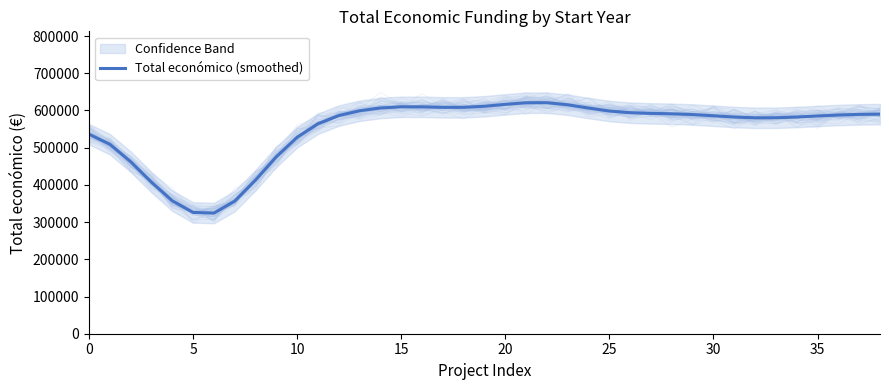

At which category does the chart reach its peak across all series?

22